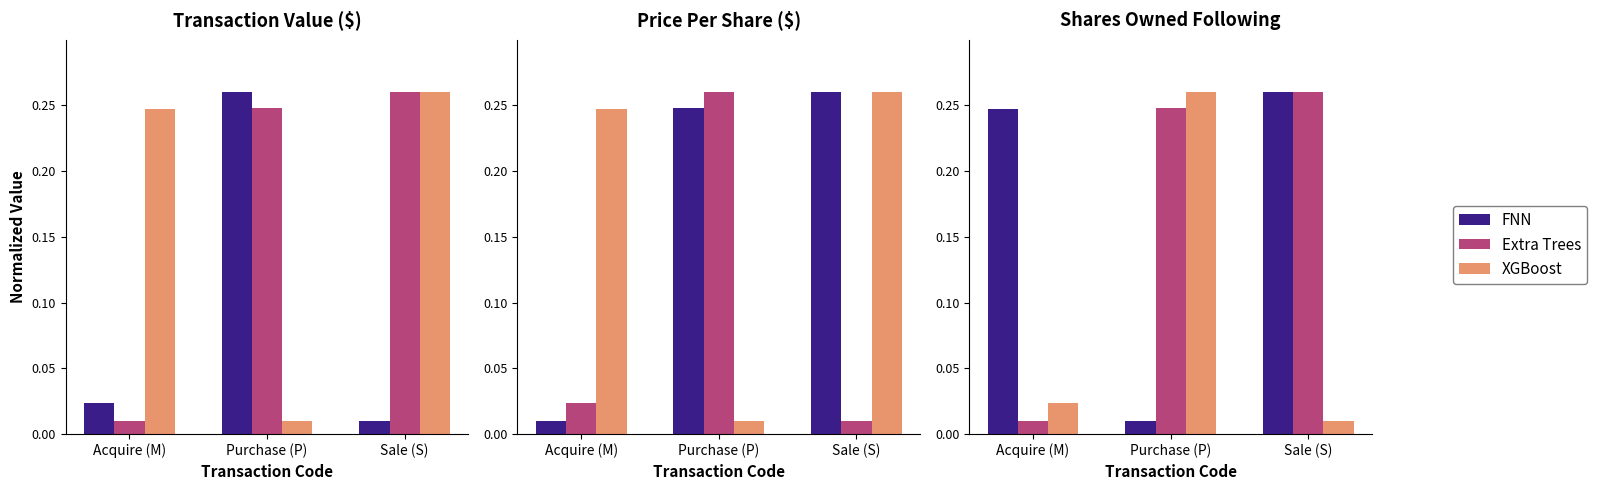

Which series has the largest range (max minus min)?

FNN